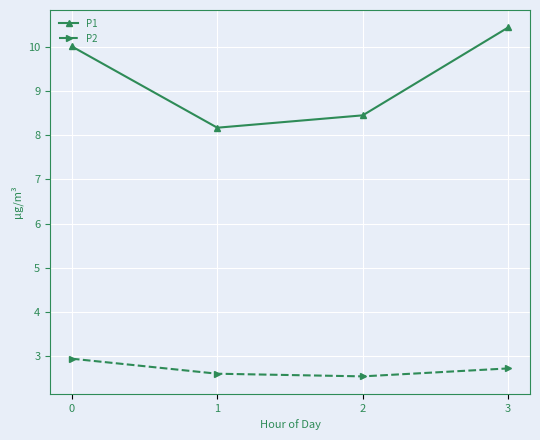

True or false: P1 has a value of 3.5 at 1.

False